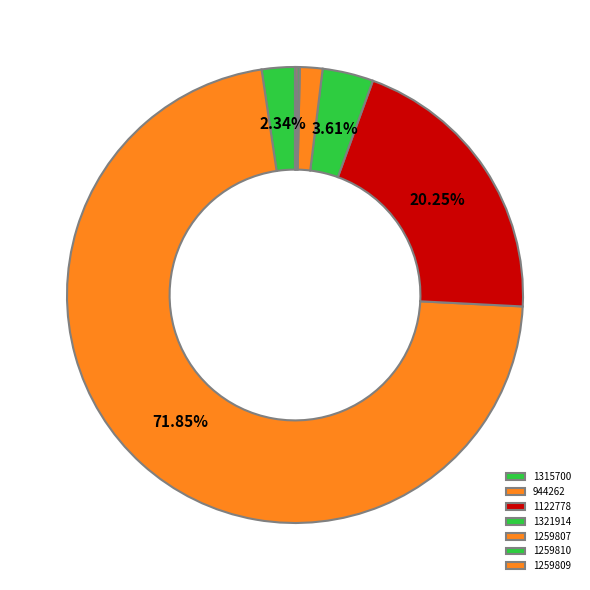

What percentage do 1315700 and 944262 together represent?

74.2%